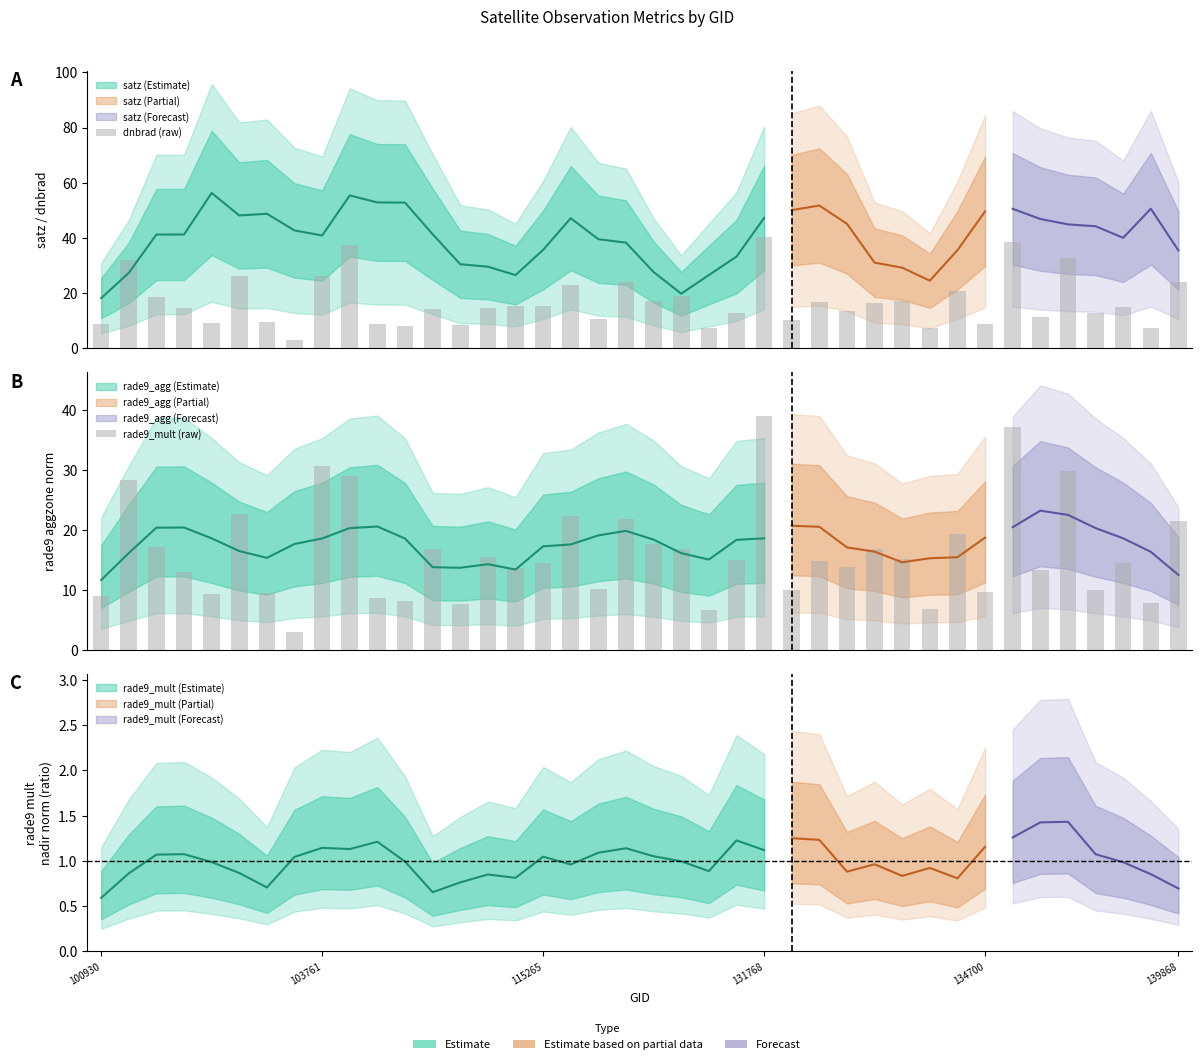

The value of dnbrad (raw) at 28 is 16.3. True or false?

True